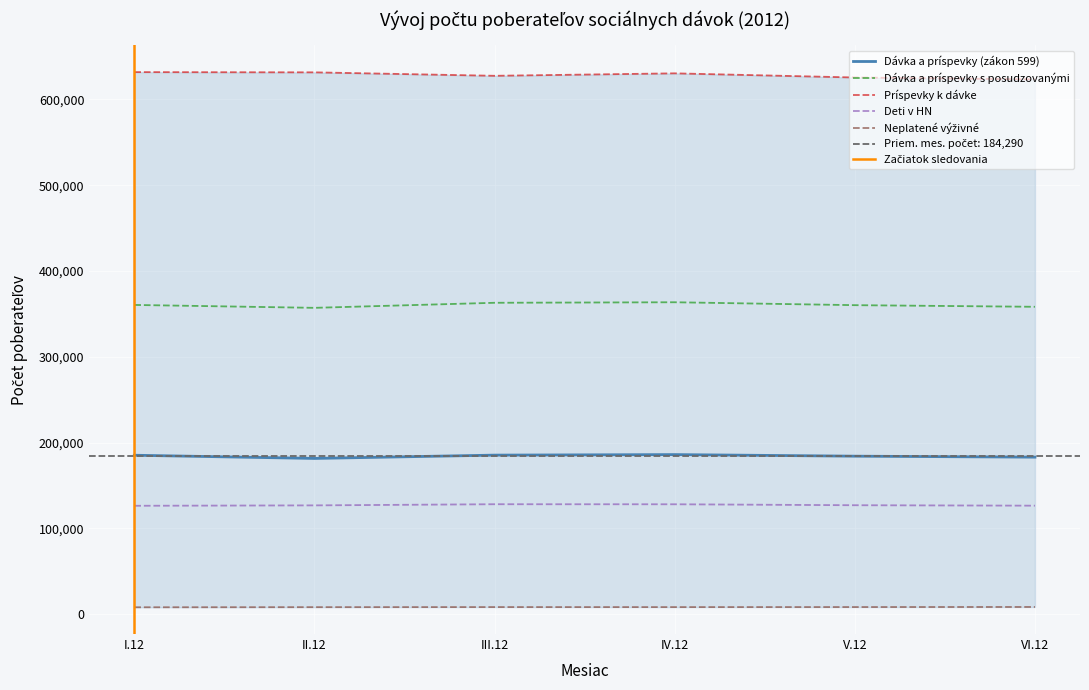

What is the value of the Neplatené výživné point at the 3rd from the left?

8346